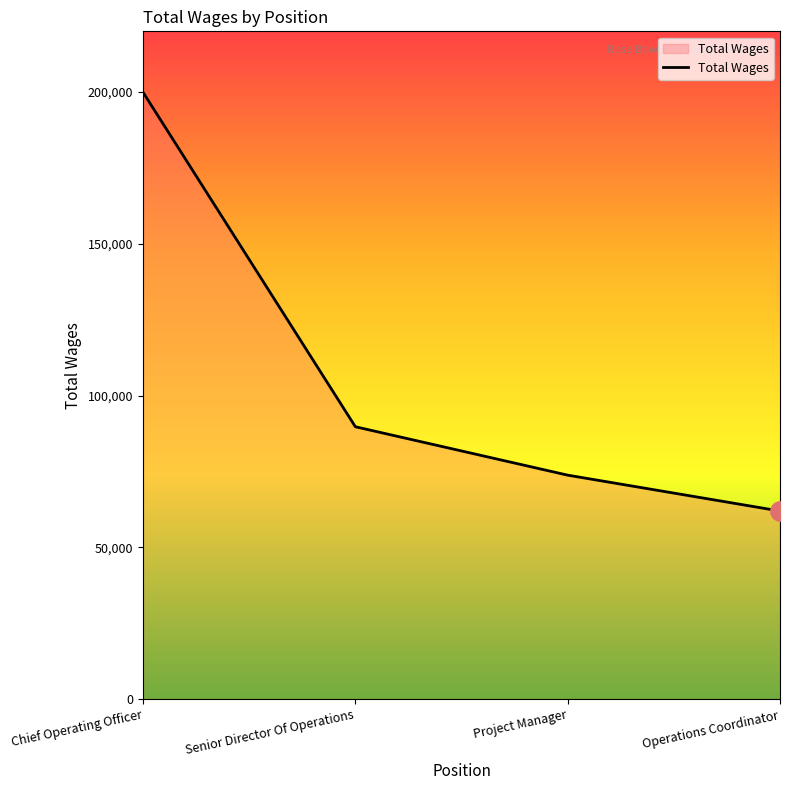

Reading right to left, what are all the values shown in this chart?

62007	73822	89766	199925